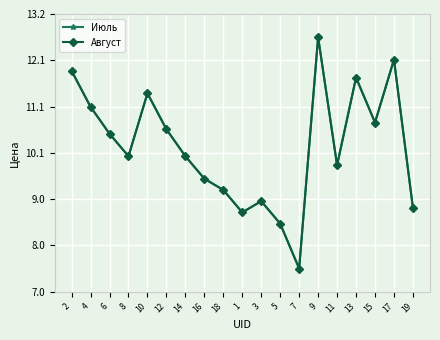

Does the chart have visible grid lines?

Yes